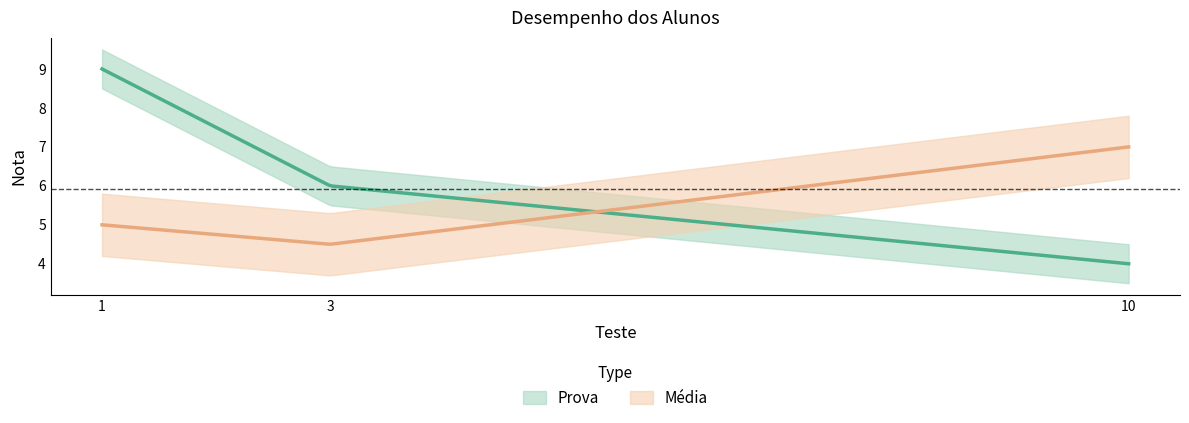

Which has a higher value, 10 or 3?

3